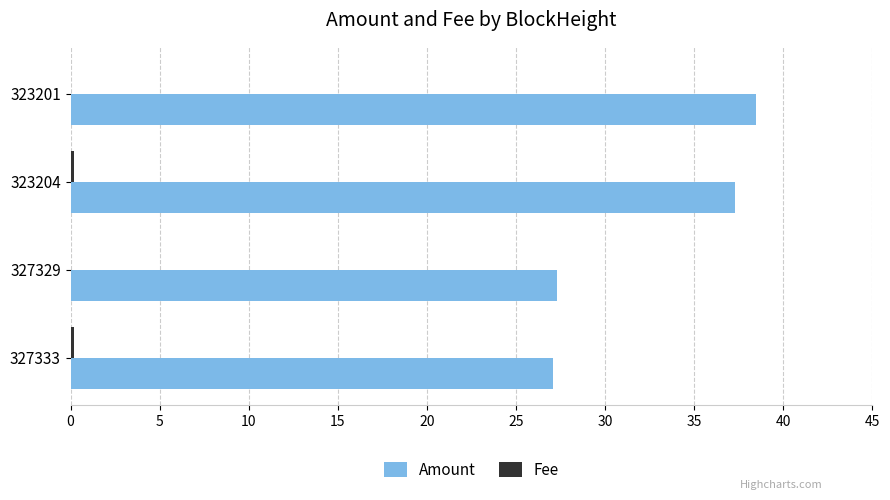

What is the greatest value displayed?

38.5